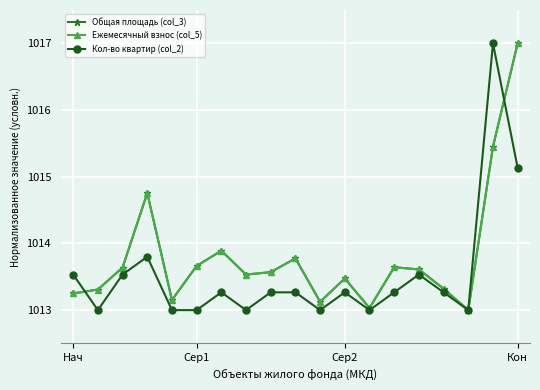

True or false: Ежемесячный взнос (col_5) and Общая площадь (col_3) intersect in this chart.

False